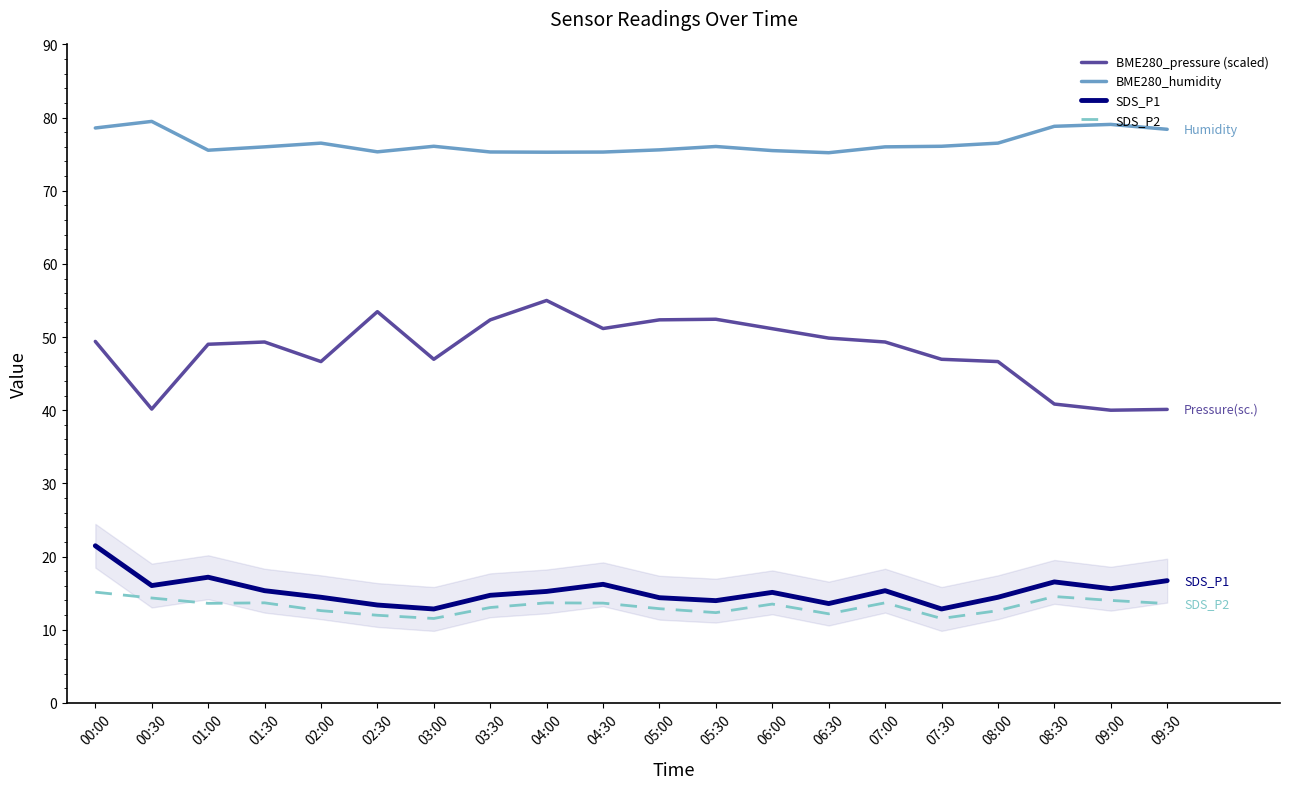

What is the label of the 15th point from the left?

07:00